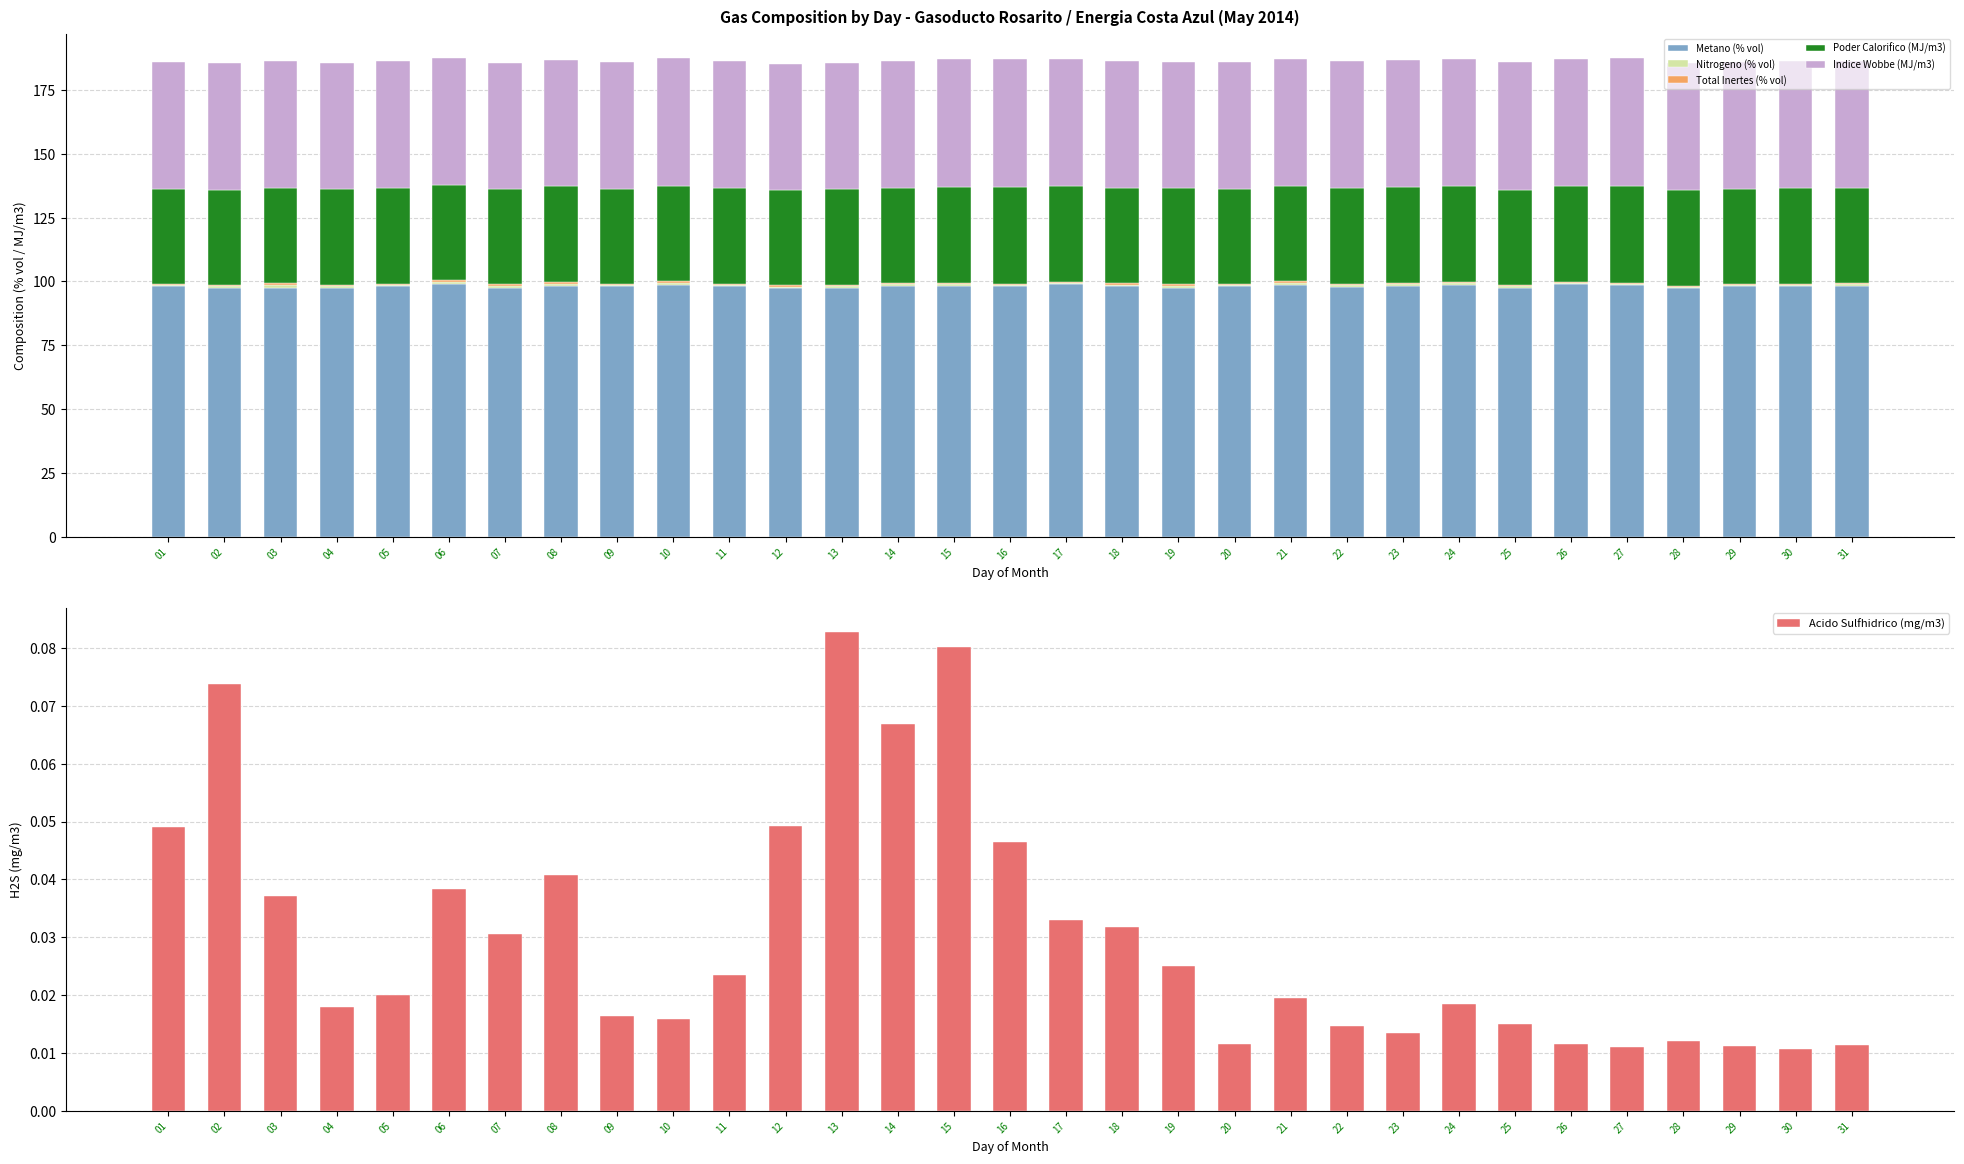

What is the difference between the maximum and minimum values in the Acido Sulfhidrico (mg/m3) series?

0.1